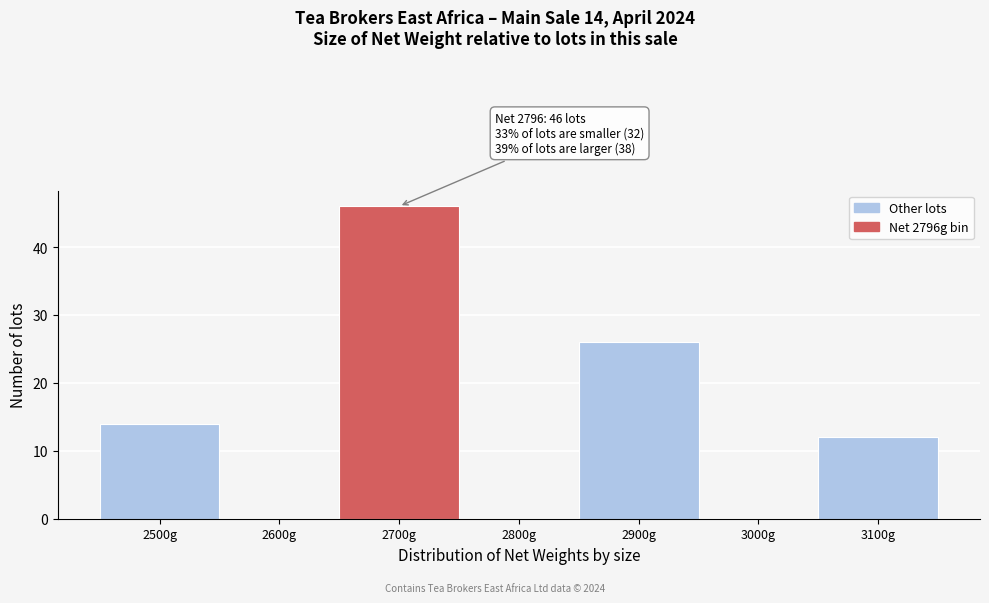

Reading left to right, transcribe all the data shown in this chart.

2500g=14	2600g=0	2700g=46	2800g=0	2900g=26	3000g=0	3100g=12